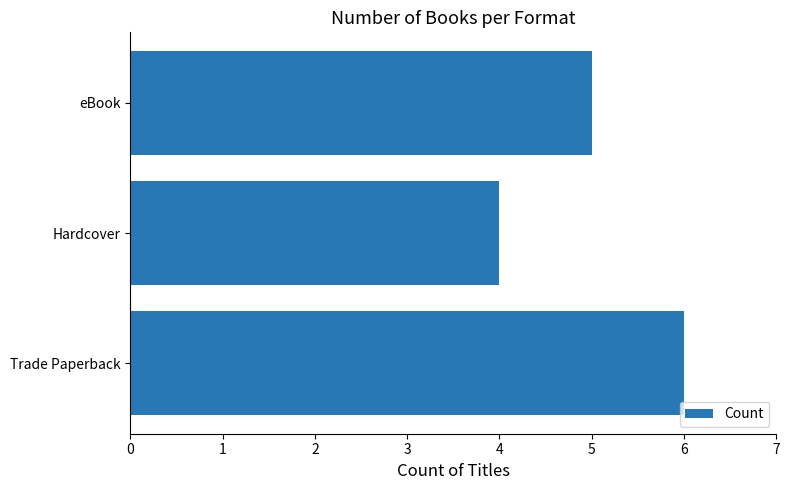

List the labels in order of value, smallest first.

Hardcover, eBook, Trade Paperback